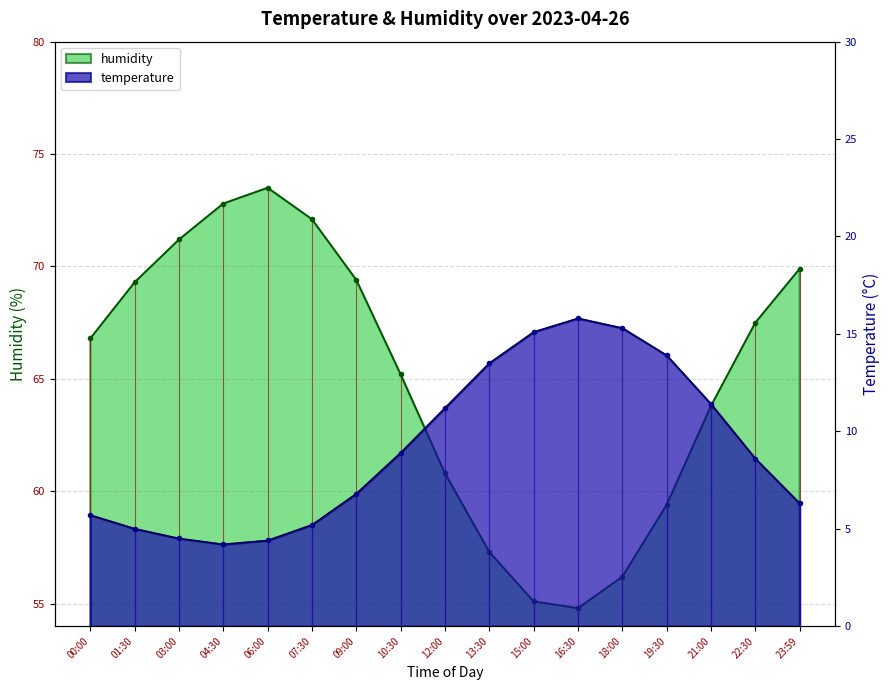

Reading left to right, transcribe all the data shown in this chart.

temperature: 5.7	5.0	4.5	4.2	4.4	5.2	6.8	8.9	11.2	13.5	15.1	15.8	15.3	13.9	11.4	8.6	6.3
humidity: 66.8	69.3	71.2	72.8	73.5	72.1	69.4	65.2	60.8	57.3	55.1	54.8	56.2	59.4	63.8	67.5	69.9